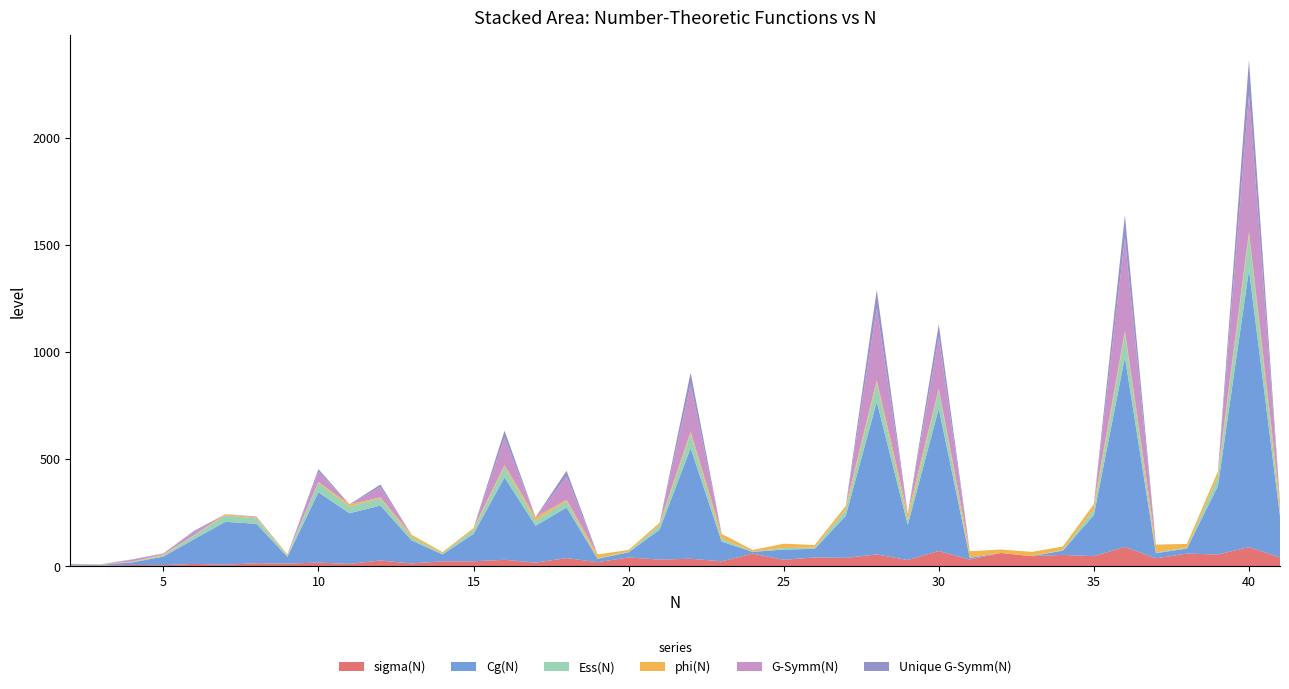

Reading left to right, transcribe all the data shown in this chart.

sigma(N): 2=3	3=4	4=7	5=6	6=12	7=8	8=15	9=13	10=18	11=12	12=28	13=14	14=24	15=24	16=31	17=18	18=39	19=20	20=42	21=32	22=36	23=24	24=60	25=31	26=42	27=40	28=56	29=30	30=72	31=32	32=63	33=48	34=54	35=48	36=91	37=38	38=60	39=56	40=90	41=42
Cg(N): 2=2	3=4	4=12	5=40	6=116	7=200	8=184	9=32	10=328	11=236	12=256	13=108	14=32	15=128	16=384	17=172	18=236	19=16	20=24	21=140	22=516	23=92	24=8	25=48	26=40	27=196	28=712	29=164	30=664	31=8	32=0	33=0	34=20	35=192	36=884	37=24	38=24	39=320	40=1292	41=192
Ess(N): 2=1	3=1	4=2	5=6	6=17	7=30	8=25	9=5	10=44	11=32	12=34	13=14	14=5	15=19	16=50	17=24	18=30	19=2	20=3	21=20	22=67	23=14	24=1	25=7	26=6	27=28	28=89	29=23	30=85	31=1	32=0	33=0	34=3	35=27	36=111	37=4	38=3	39=44	40=162	41=27
phi(N): 2=1	3=2	4=2	5=4	6=2	7=6	8=4	9=6	10=4	11=10	12=4	13=12	14=6	15=8	16=8	17=16	18=6	19=18	20=8	21=12	22=10	23=22	24=8	25=20	26=12	27=18	28=12	29=28	30=8	31=30	32=16	33=20	34=16	35=24	36=12	37=36	38=18	39=24	40=16	41=40
G-Symm(N): 2=4	3=0	4=8	5=4	6=16	7=0	8=4	9=0	10=48	11=0	12=48	13=0	14=0	15=0	16=128	17=0	18=108	19=0	20=0	21=0	22=220	23=0	24=0	25=0	26=0	27=0	28=336	29=0	30=240	31=0	32=0	33=0	34=0	35=0	36=432	37=0	38=0	39=0	40=640	41=0
Unique G-Symm(N): 2=1	3=0	4=2	5=1	6=4	7=0	8=1	9=0	10=12	11=0	12=12	13=0	14=0	15=0	16=32	17=0	18=27	19=0	20=0	21=0	22=55	23=0	24=0	25=0	26=0	27=0	28=84	29=0	30=60	31=0	32=0	33=0	34=0	35=0	36=108	37=0	38=0	39=0	40=160	41=0